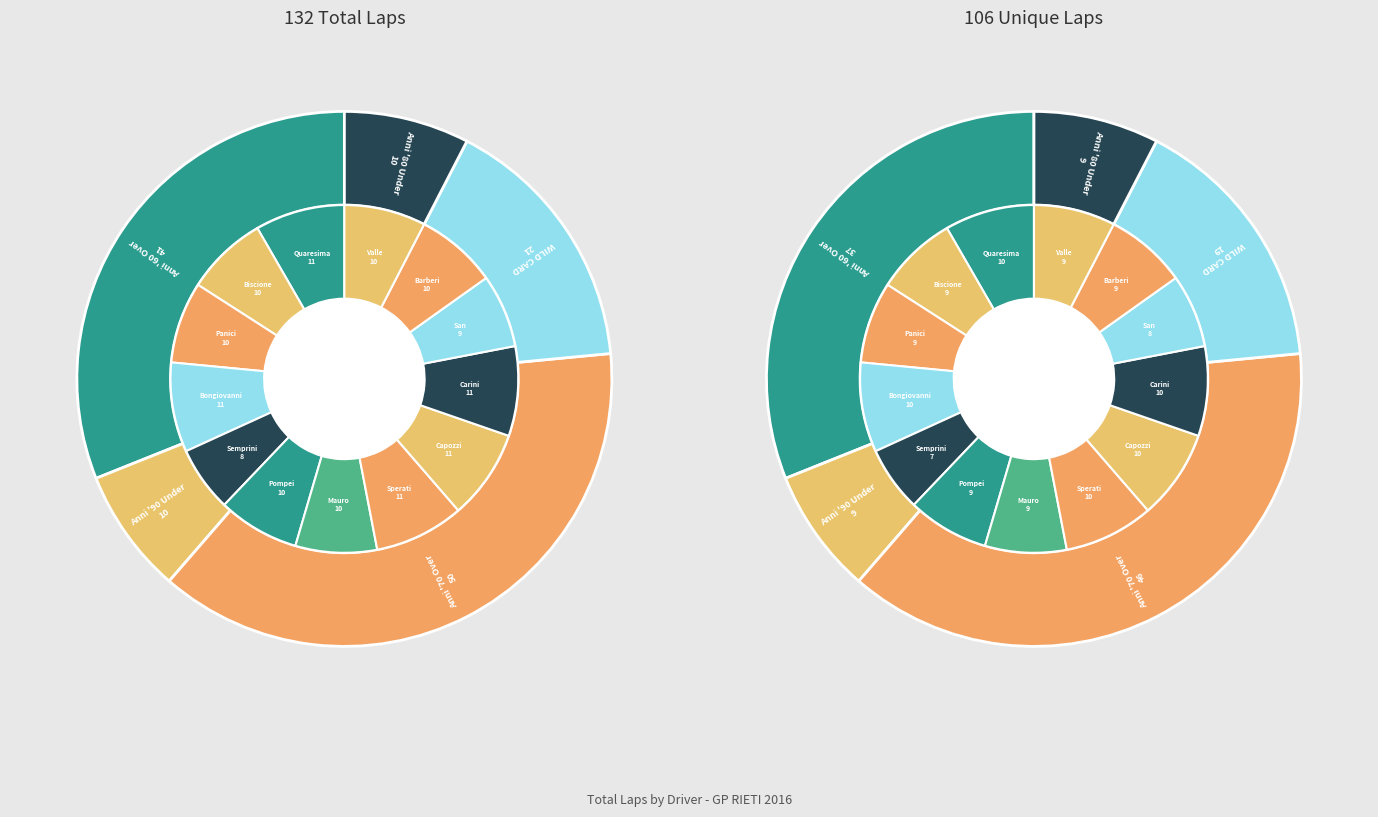

To the nearest percent, what is the combined percentage of Francesco Valle and Lorenzo Semprini?

14%